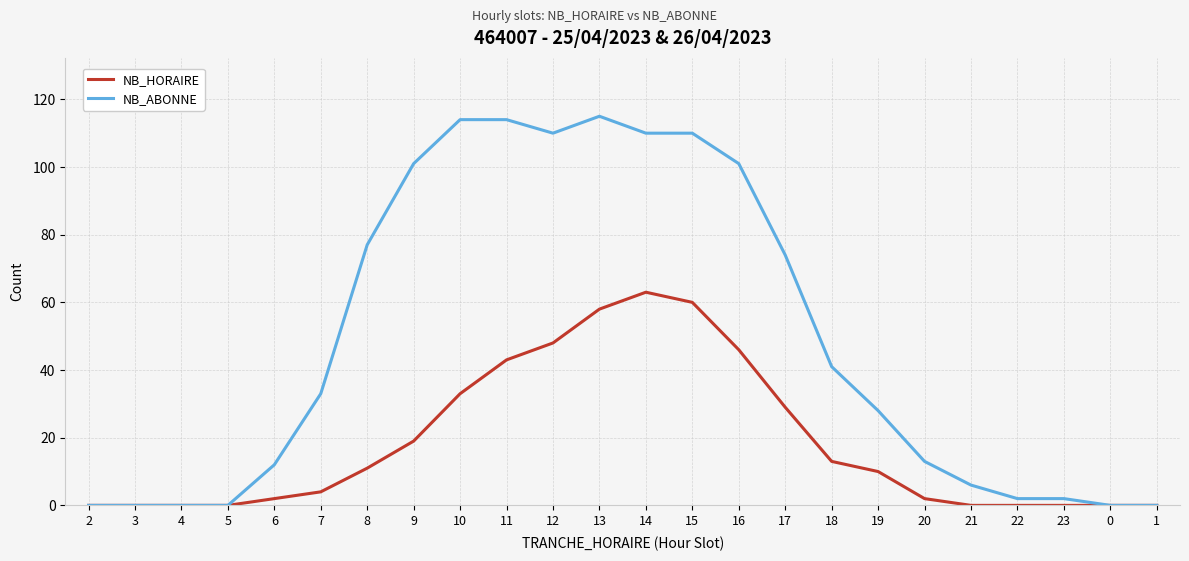

List the series in order of their peak value, highest first.

NB_ABONNE, NB_HORAIRE